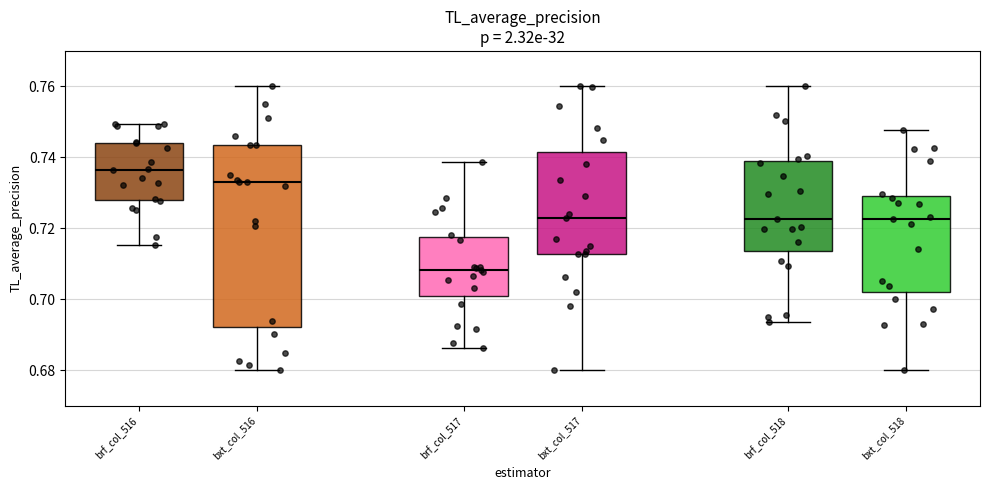

Reading left to right, transcribe this box plot: for each box, give where its median line is, the range the box spans, and where its two whiskers end, as read against the y-axis. The values are not printed on the chart, so give them approximately, as read against the axis.

brf_col_516: median 0.736, box 0.728 to 0.744, whiskers 0.716 to 0.750
bxt_col_516: median 0.734, box 0.692 to 0.744, whiskers 0.680 to 0.760
brf_col_517: median 0.708, box 0.700 to 0.718, whiskers 0.686 to 0.738
bxt_col_517: median 0.722, box 0.712 to 0.742, whiskers 0.680 to 0.760
brf_col_518: median 0.722, box 0.714 to 0.738, whiskers 0.694 to 0.760
bxt_col_518: median 0.722, box 0.702 to 0.730, whiskers 0.680 to 0.748